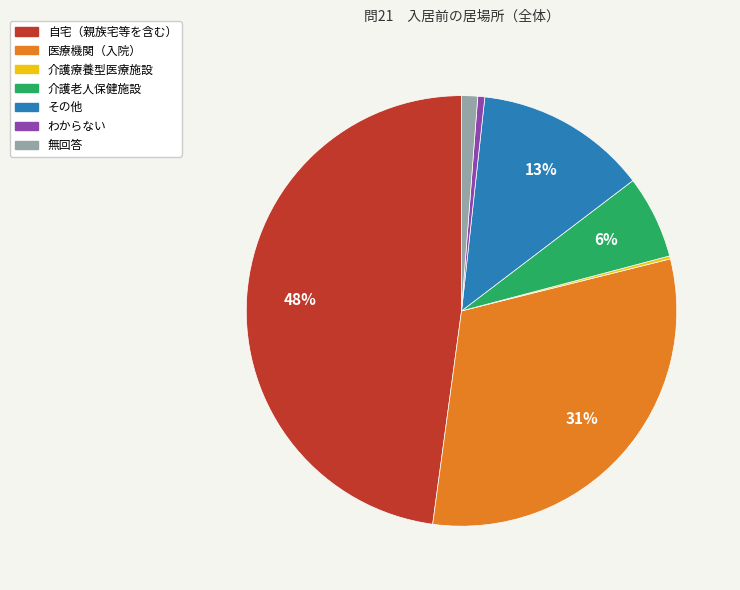

To the nearest percent, what is the difference between the largest and smallest slice percentages?

48%